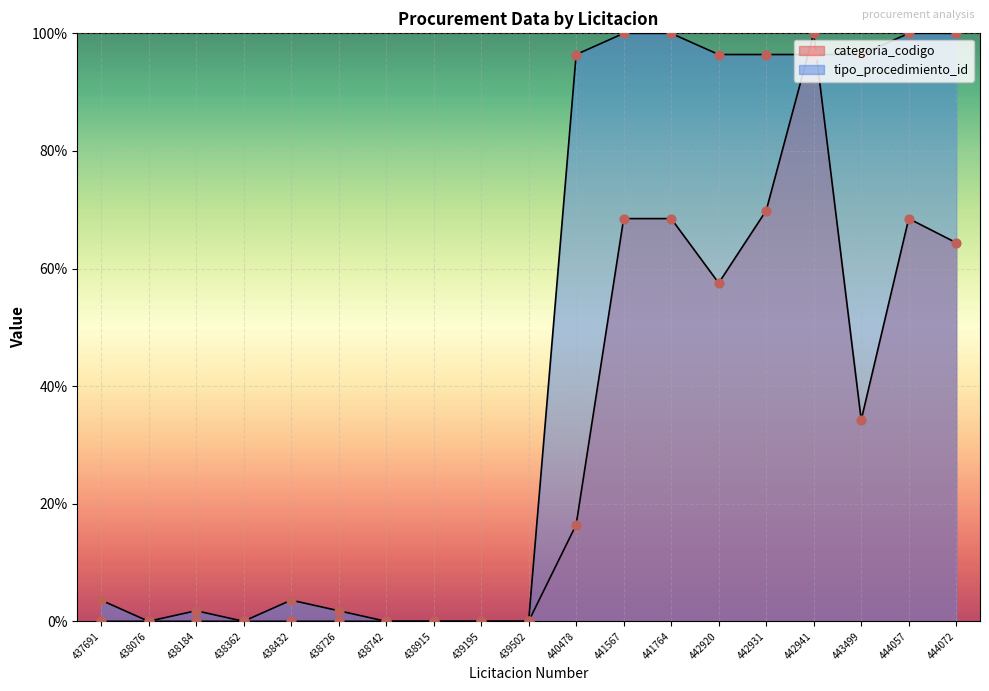

Which series contains the lowest Y value?

categoria_codigo